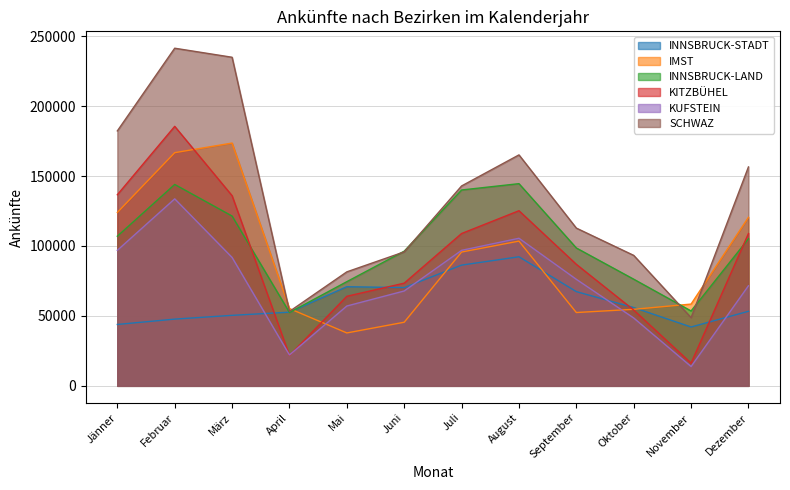

Rank the series by their maximum value, from highest to lowest.

SCHWAZ, KITZBÜHEL, IMST, INNSBRUCK-LAND, KUFSTEIN, INNSBRUCK-STADT